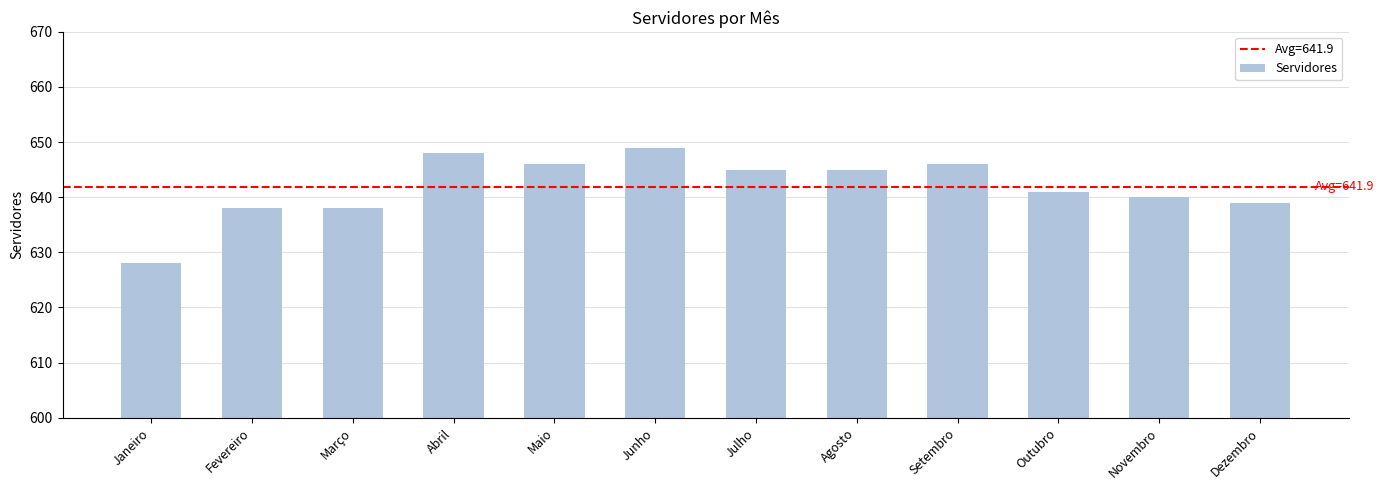

Which has a higher value, Setembro or Março?

Setembro